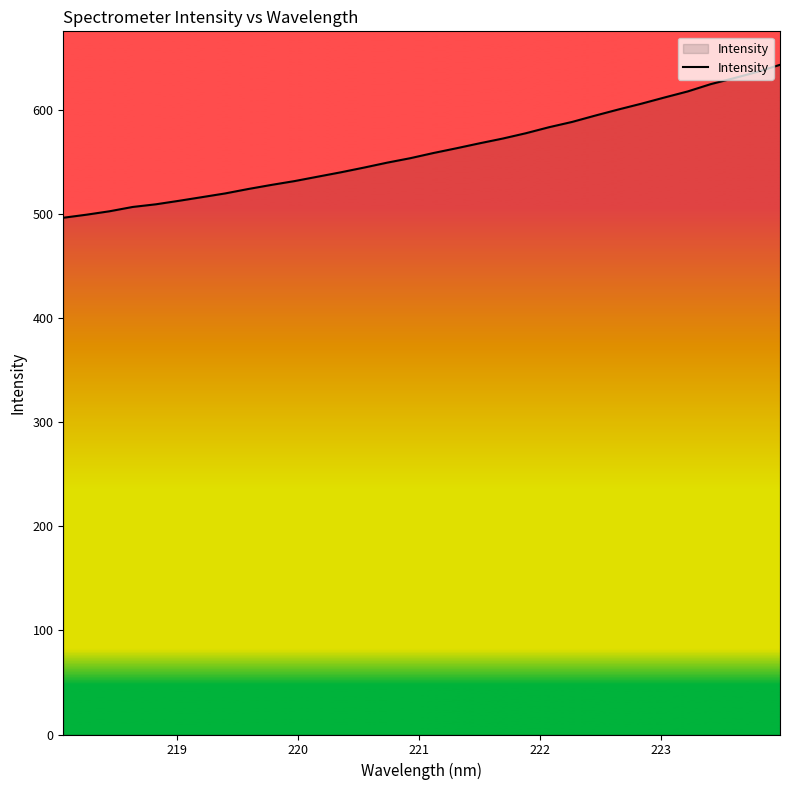

What is the smallest value displayed?

496.3